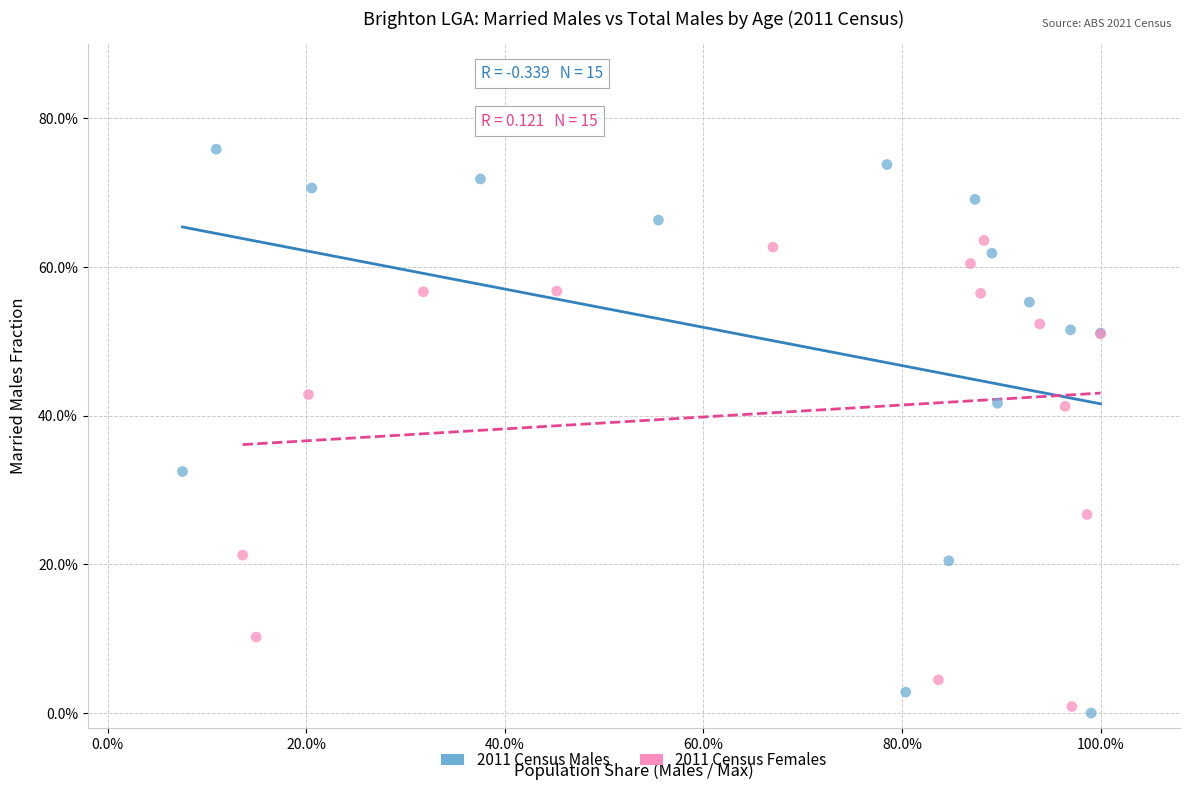

Which series contains the lowest Y value?

2011 Census Males